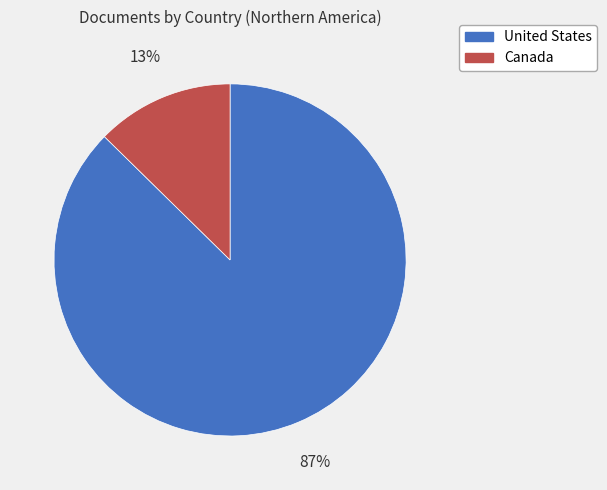

What percentage is the Canada slice, to the nearest percent?

13%